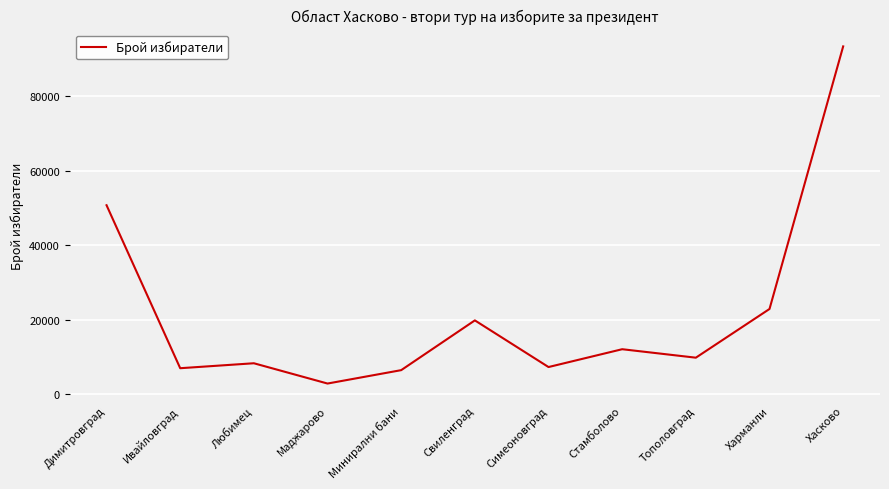

The value at Минирални бани is 6428. True or false?

True